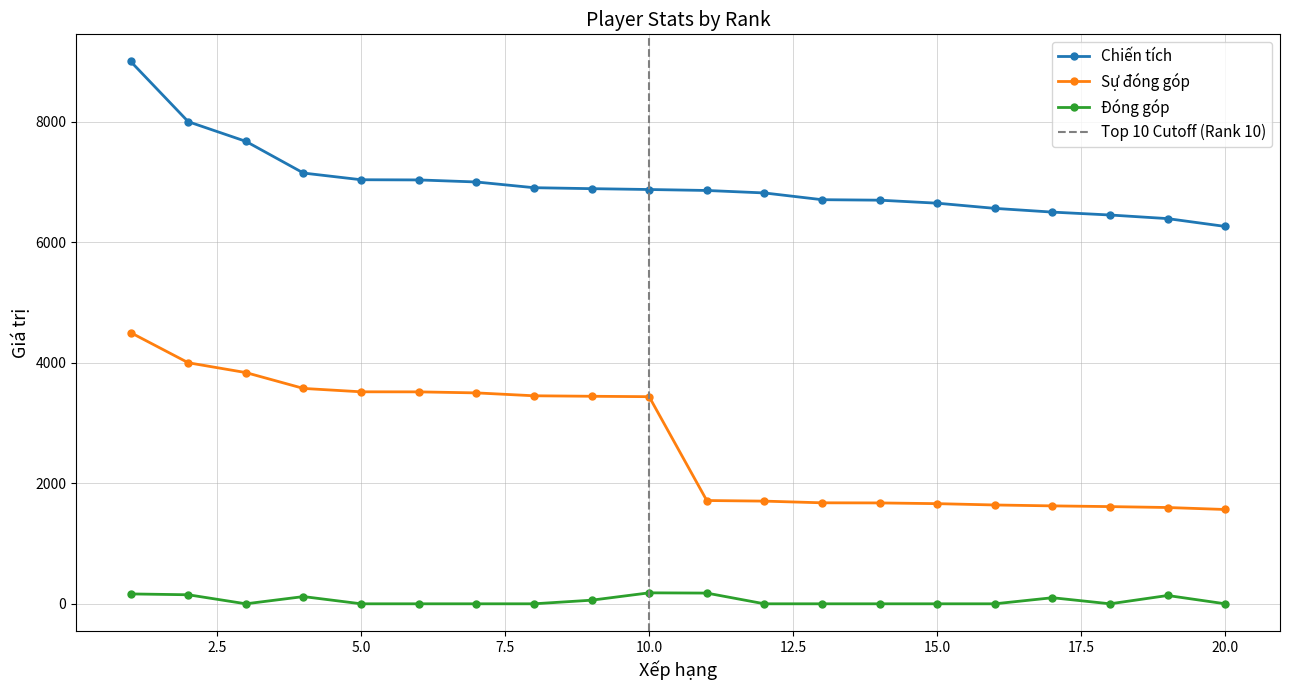

What is the average value of the Đóng góp series?

55